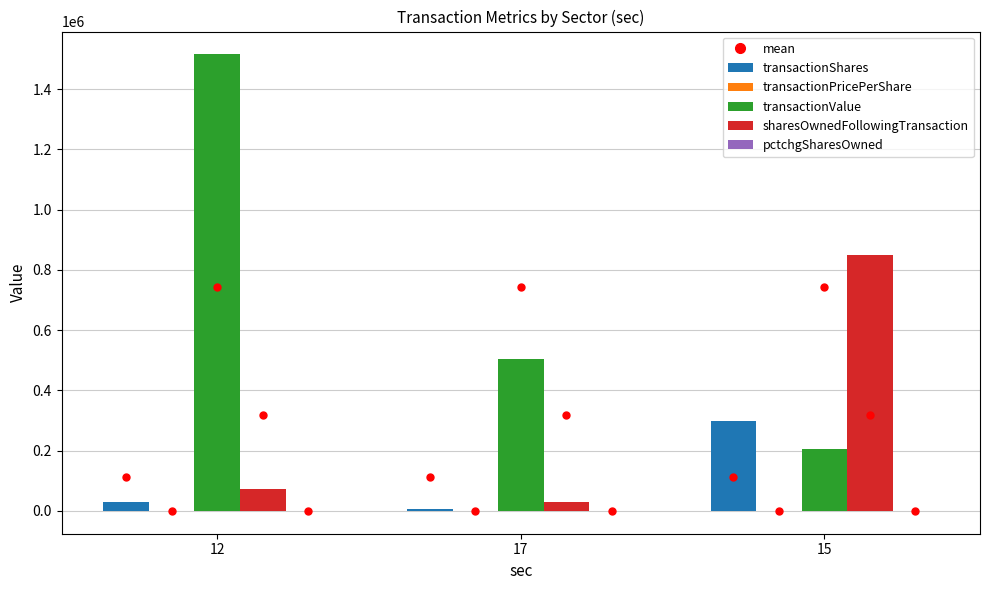

What is the difference between the sharesOwnedFollowingTransaction values at 17 and 15?

817804.0